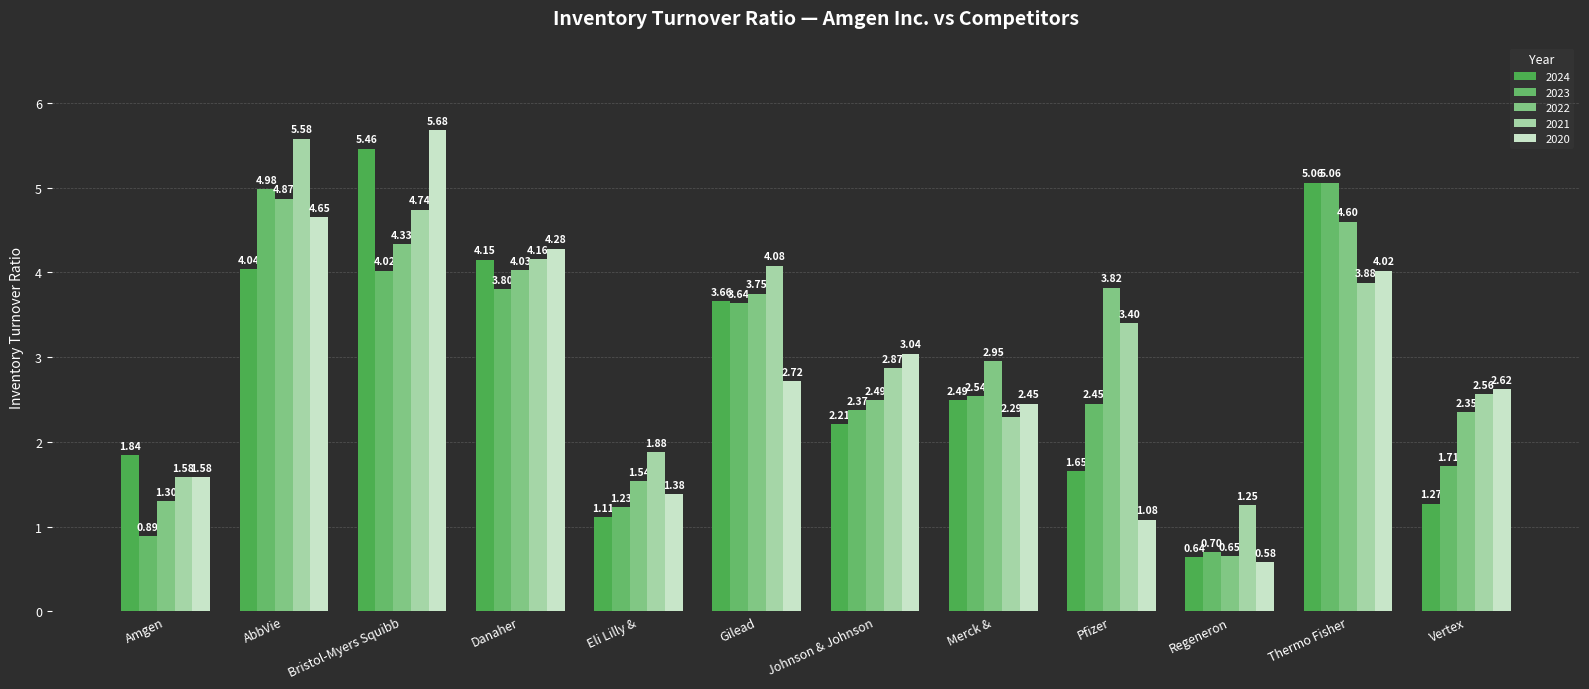

List the series in order of their peak value, highest first.

2020, 2021, 2024, 2023, 2022